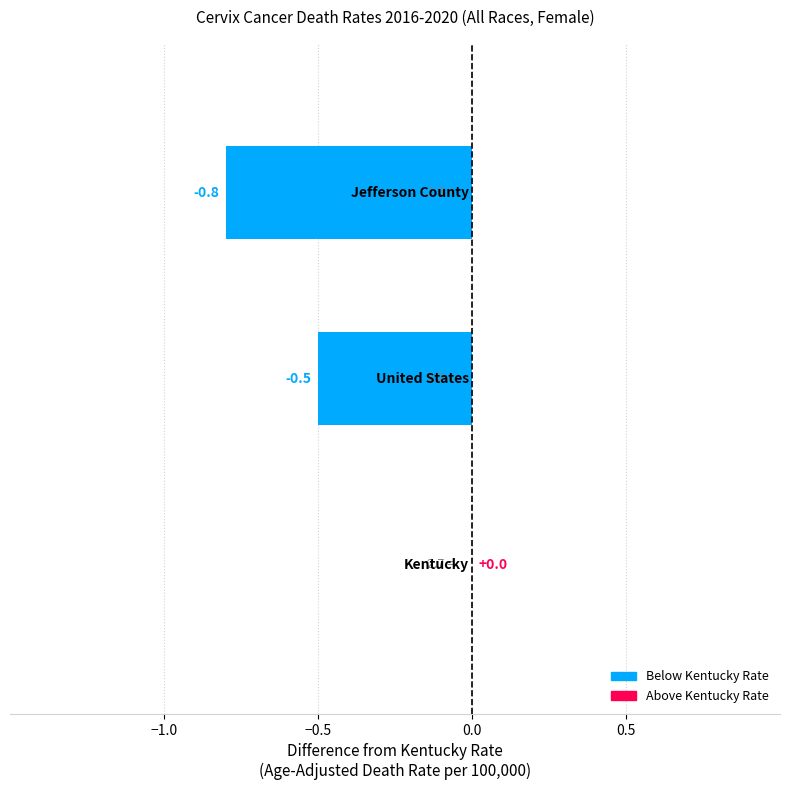

Is it true that the value at 1.0 is -0.7?

False